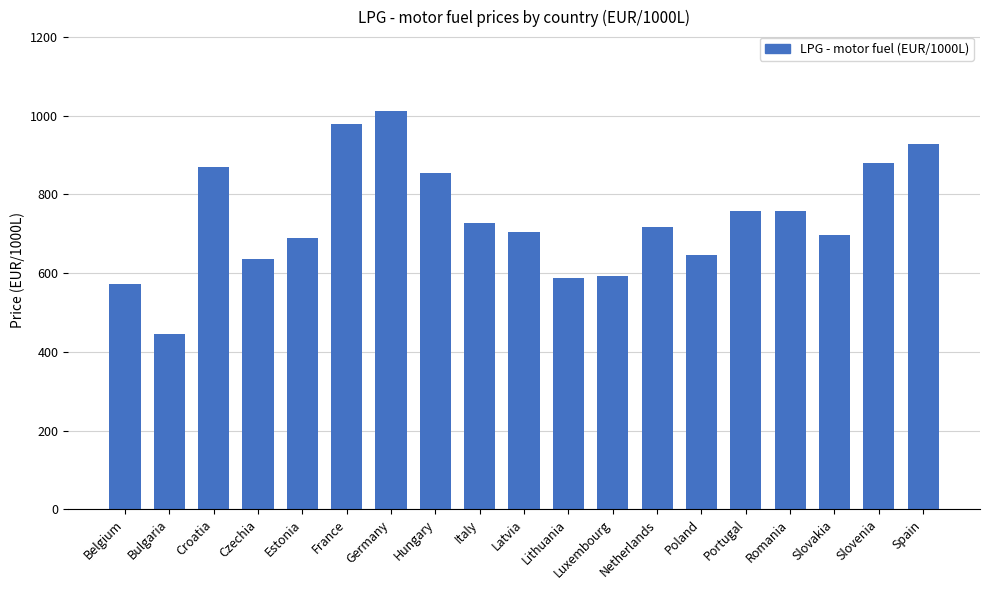

What is the difference between the values at Belgium and Estonia?

117.0